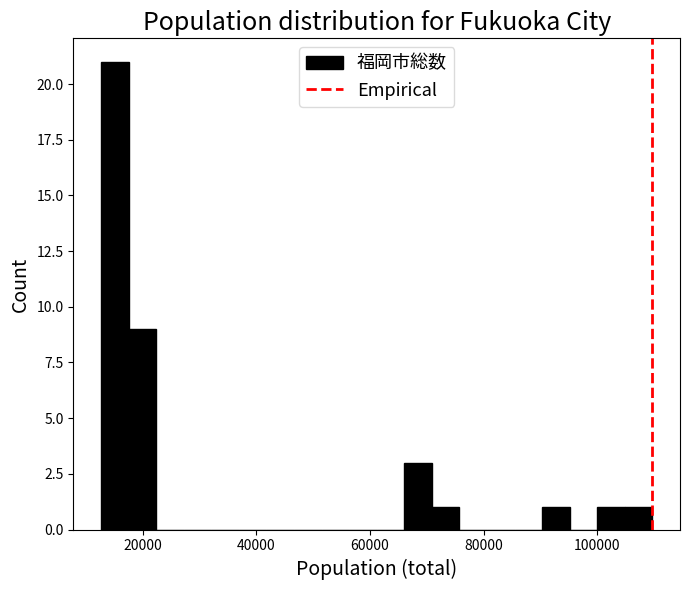

Around what value on the x-axis is the tallest bar? Give the approximate position of its centre, as read against the axis.

16000